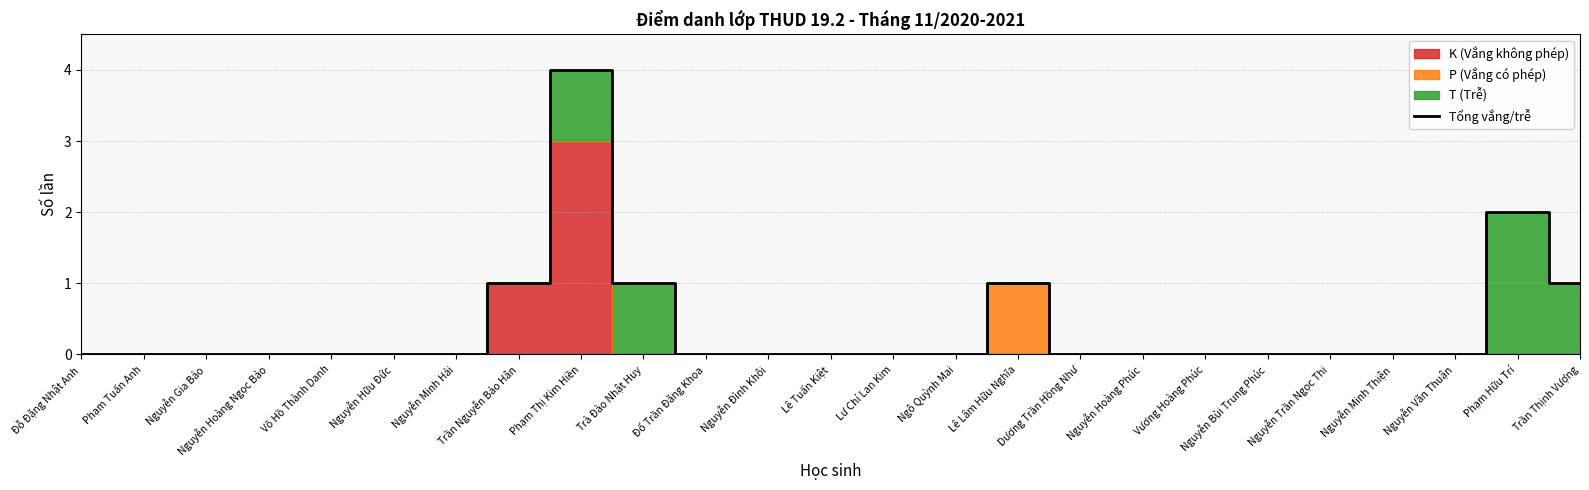

Which has a higher value, Nguyễn Hữu Đức or Trần Thịnh Vượng?

Trần Thịnh Vượng